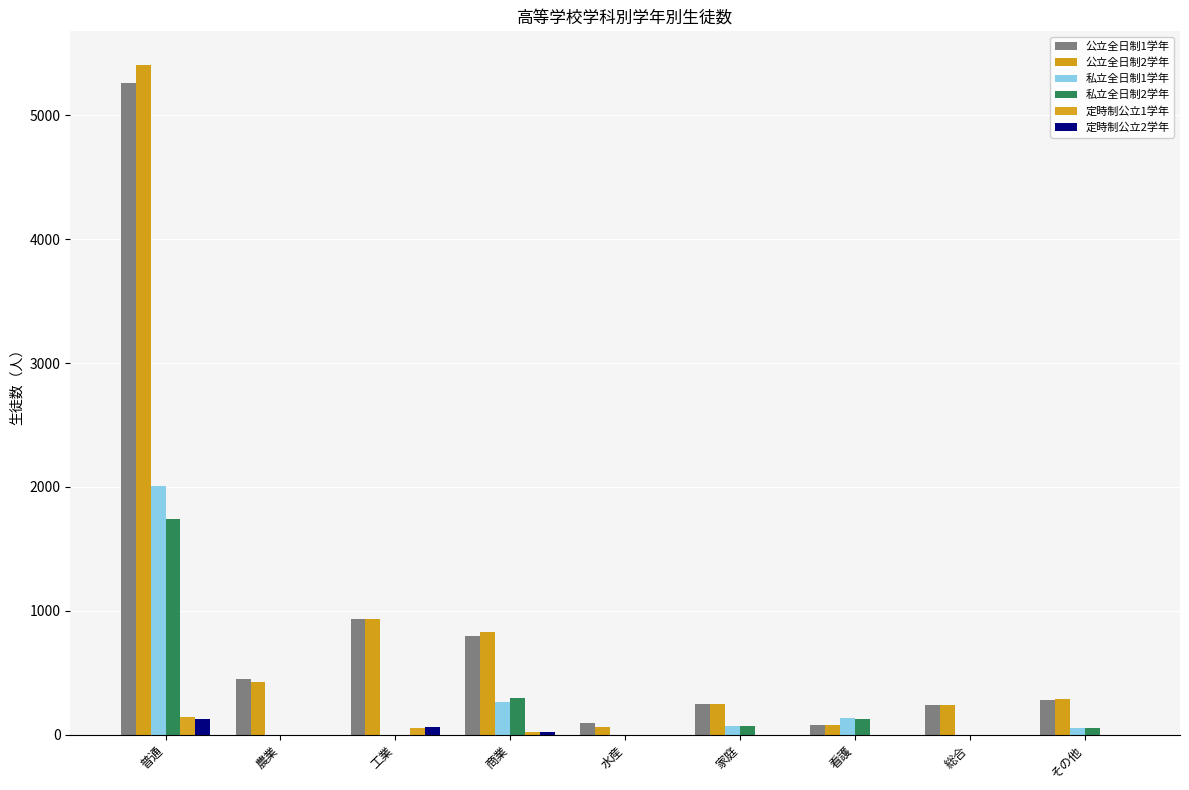

What is the maximum value shown in the chart?

5408